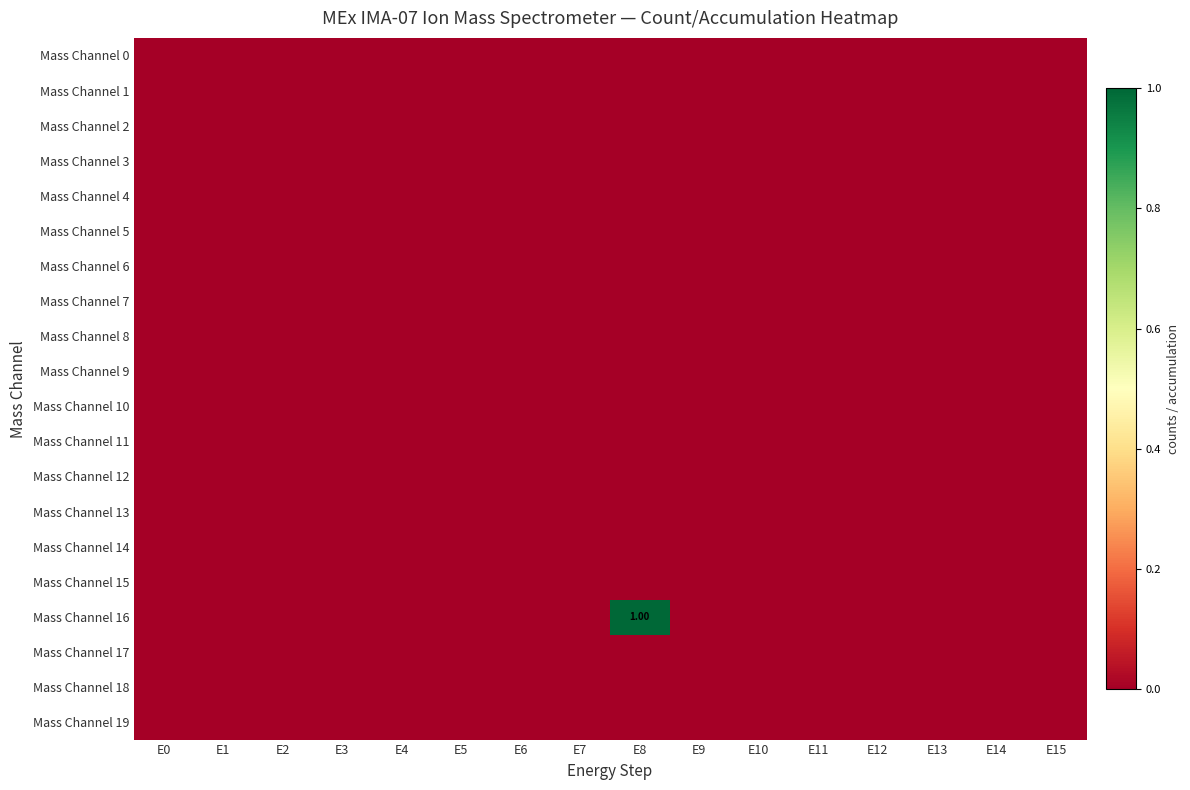

The value of Mass Channel 1 at E9 is 0. True or false?

True